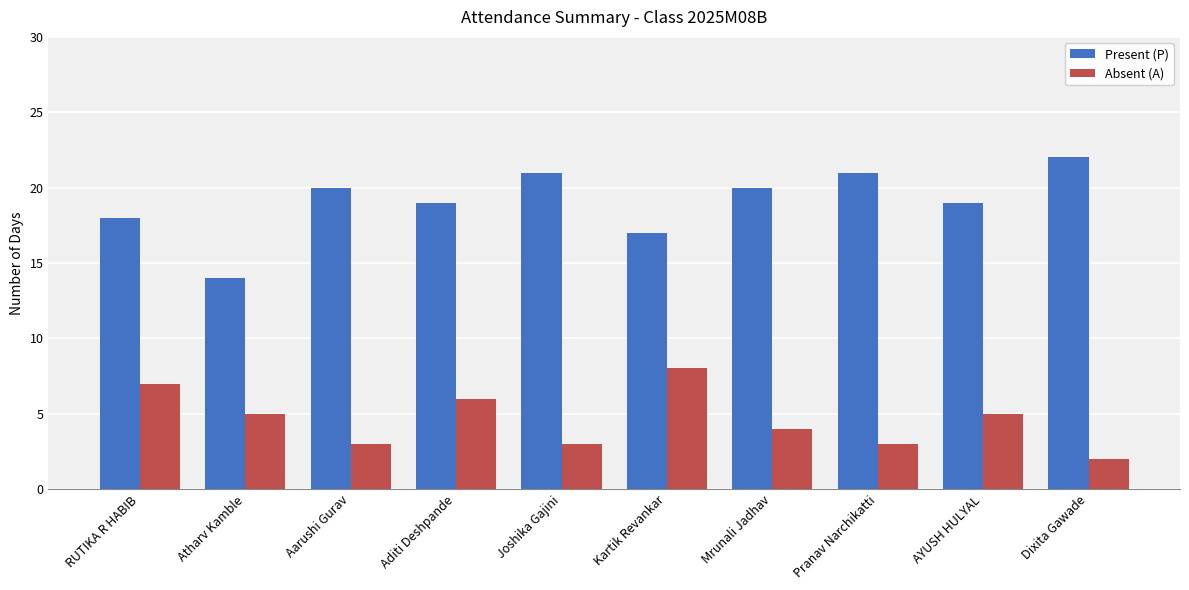

Reading left to right, what are all the values shown in this chart?

Present (P): RUTIKA R HABIB=18	Atharv Kamble=14	Aarushi Gurav=20	Aditi Deshpande=19	Joshika Gajini=21	Kartik Revankar=17	Mrunali Jadhav=20	Pranav Narchikatti=21	AYUSH HULYAL=19	Dixita Gawade=22
Absent (A): RUTIKA R HABIB=7	Atharv Kamble=5	Aarushi Gurav=3	Aditi Deshpande=6	Joshika Gajini=3	Kartik Revankar=8	Mrunali Jadhav=4	Pranav Narchikatti=3	AYUSH HULYAL=5	Dixita Gawade=2